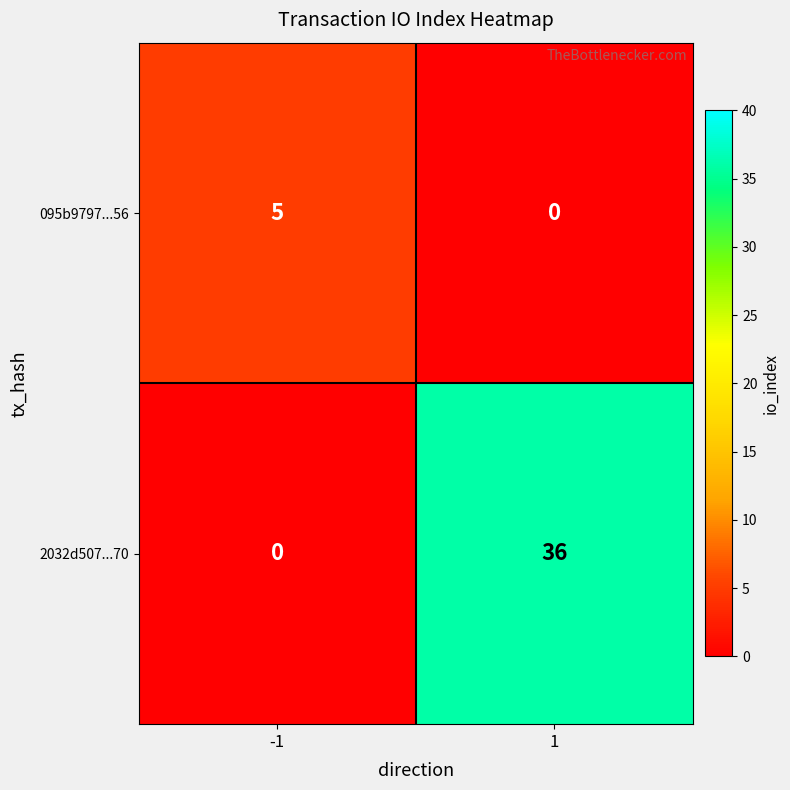

What is the total value across all series at 1?

36